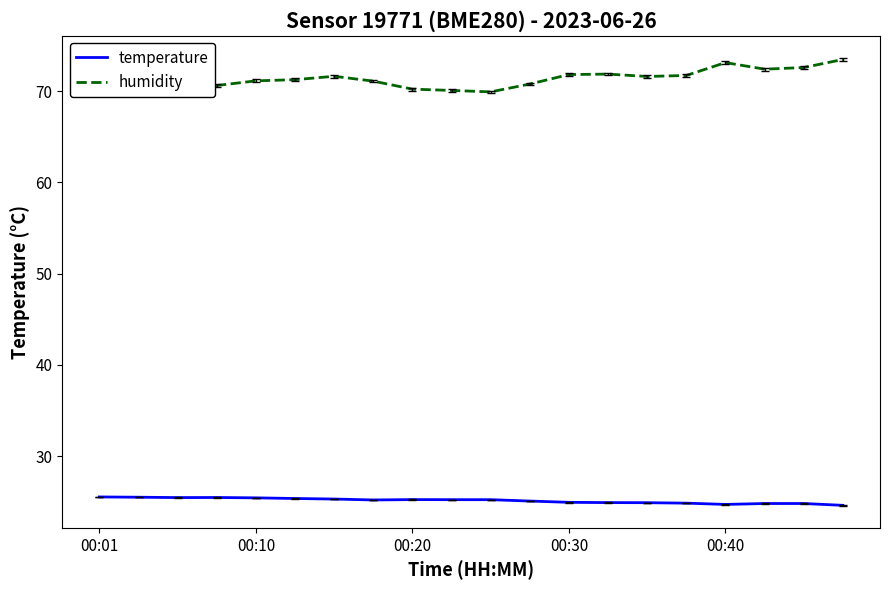

What is the maximum value for humidity?

73.5